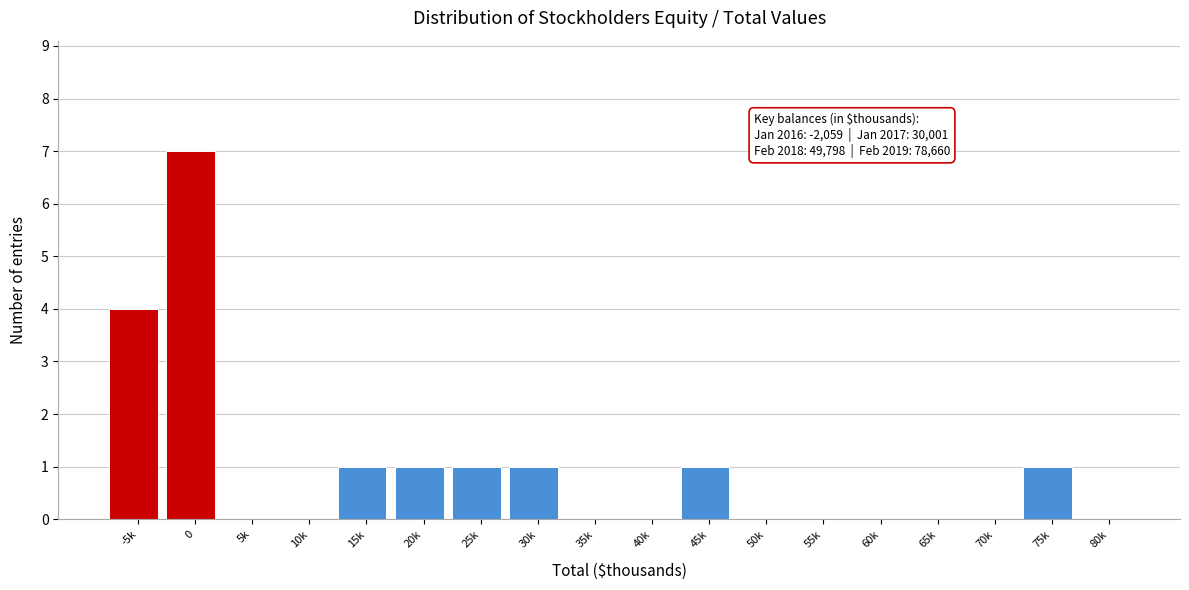

Reading right to left, what are all the values shown in this chart?

80k=0	75k=1	70k=0	65k=0	60k=0	55k=0	50k=0	45k=1	40k=0	35k=0	30k=1	25k=1	20k=1	15k=1	10k=0	5k=0	0=7	-5k=4